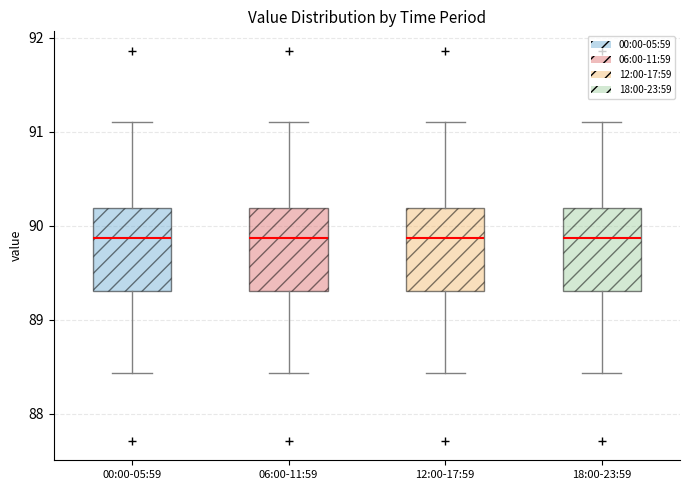

Reading left to right, read every box against the y-axis: the position of its median line, the range the box covers, and the ends of its whiskers. The values are not printed on the chart, so give them approximately, as read against the axis.

00:00-05:59: median 89.9, box 89.3 to 90.2, whiskers 88.4 to 91.1
06:00-11:59: median 89.9, box 89.3 to 90.2, whiskers 88.4 to 91.1
12:00-17:59: median 89.9, box 89.3 to 90.2, whiskers 88.4 to 91.1
18:00-23:59: median 89.9, box 89.3 to 90.2, whiskers 88.4 to 91.1